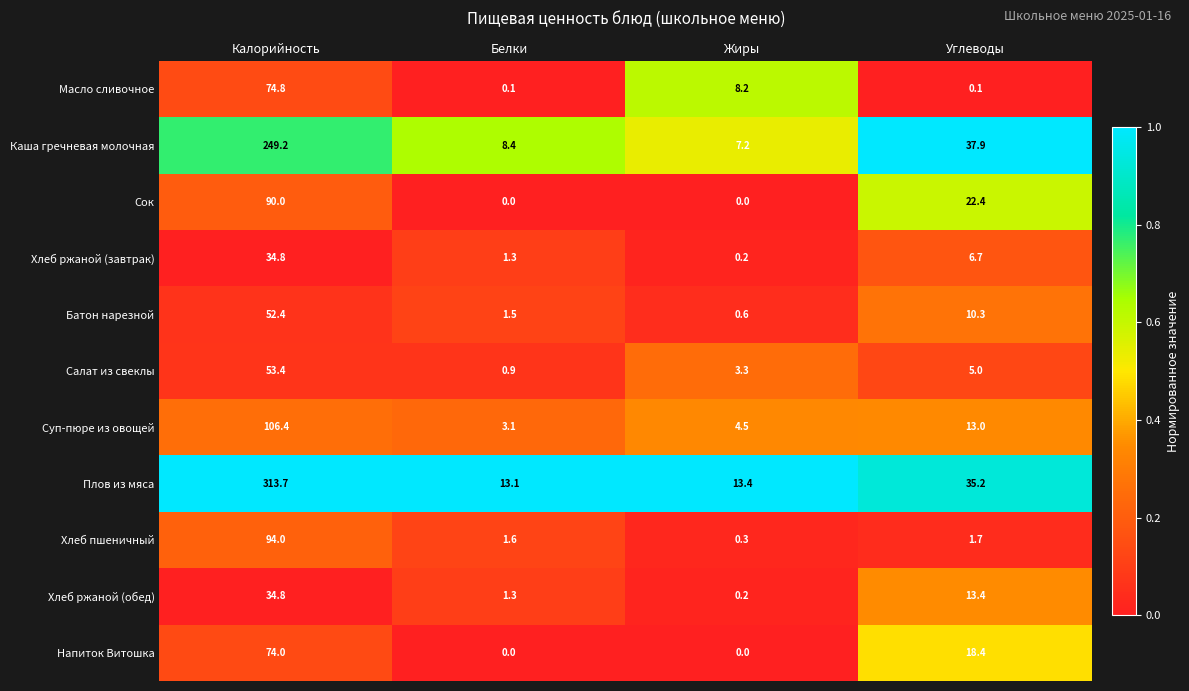

True or false: Хлеб ржаной (завтрак) has a value of 1.3 at Белки.

True